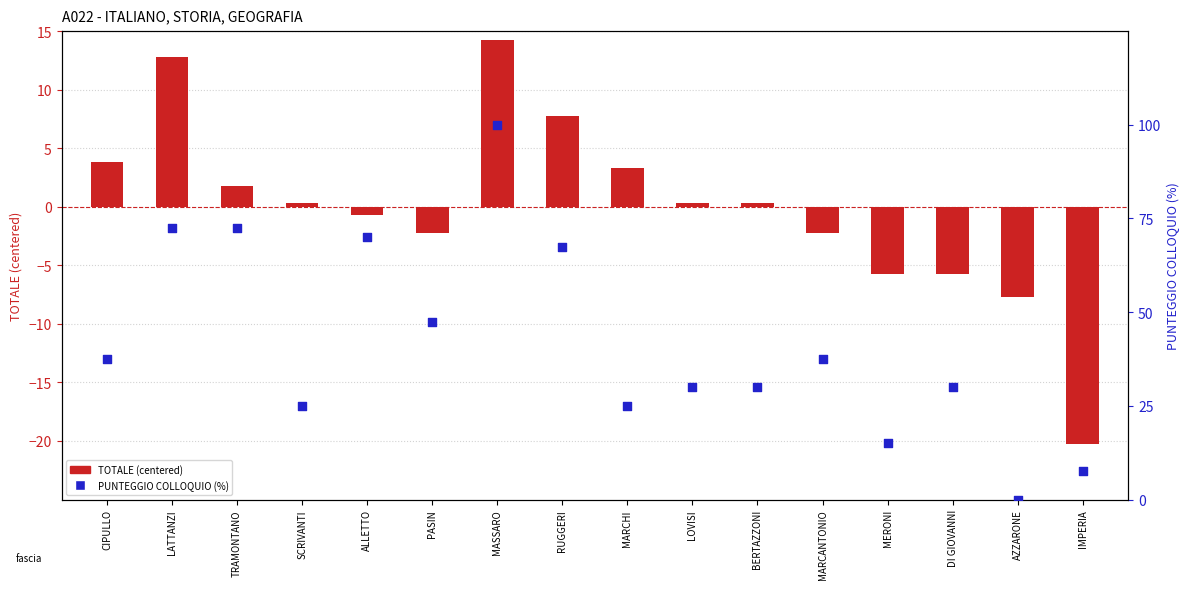

What are all the series names shown in the legend?

TOTALE (centered), PUNTEGGIO COLLOQUIO (%)